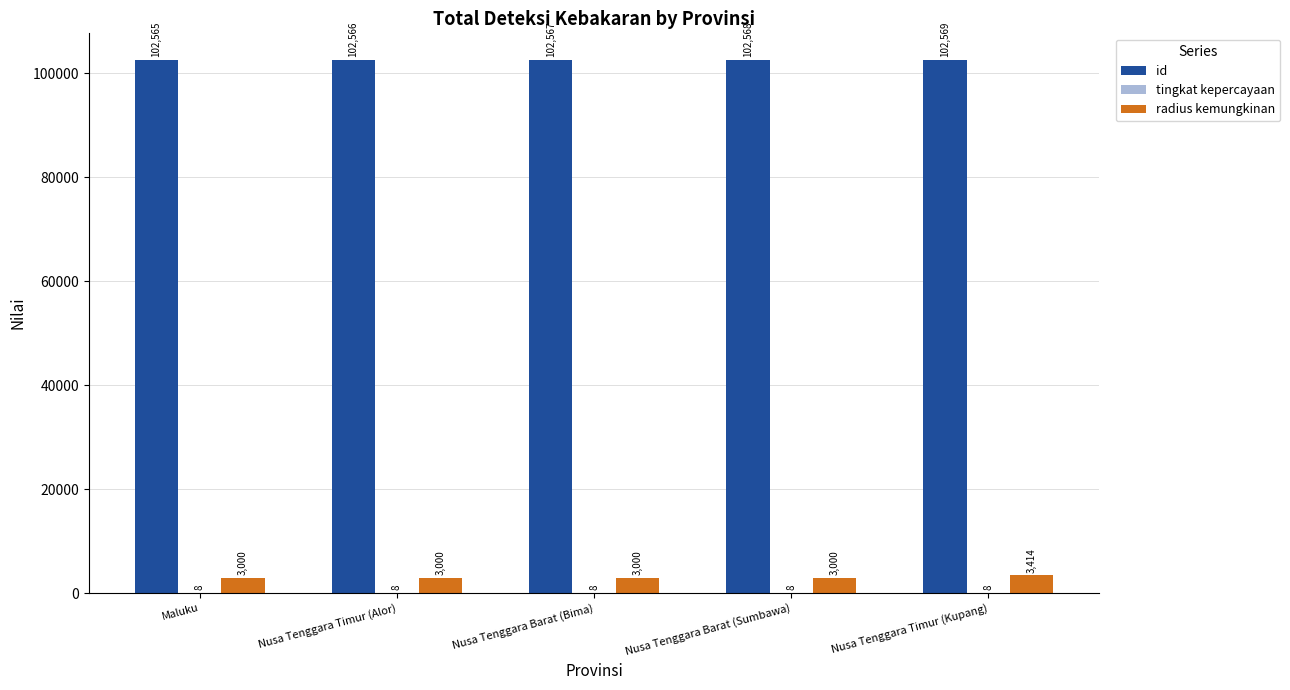

What is the spread (max minus min) of values at Nusa Tenggara Barat (Sumbawa)?

102560